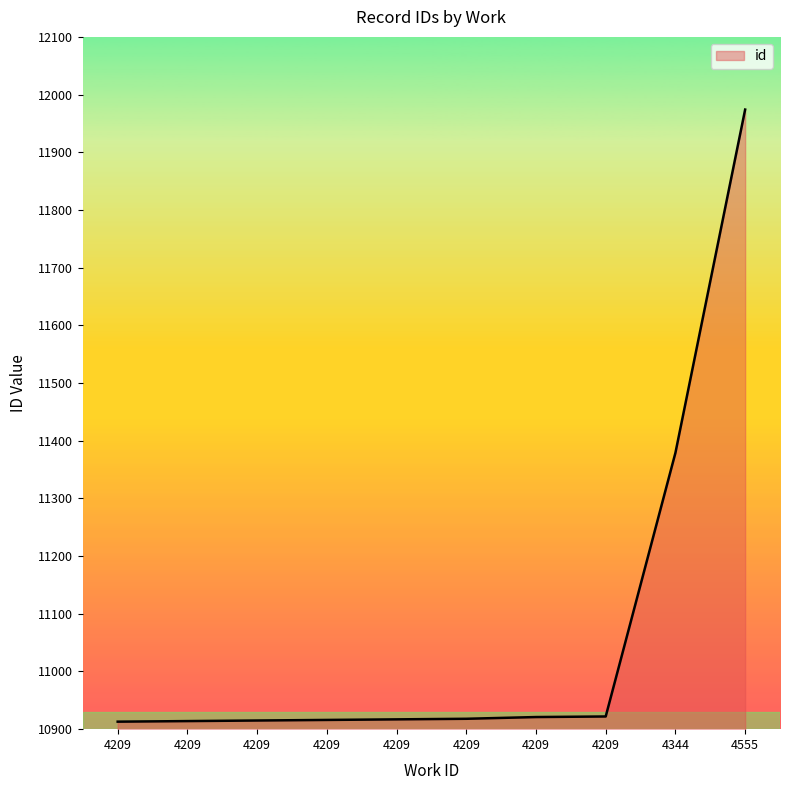

How many values are below 10918?

5